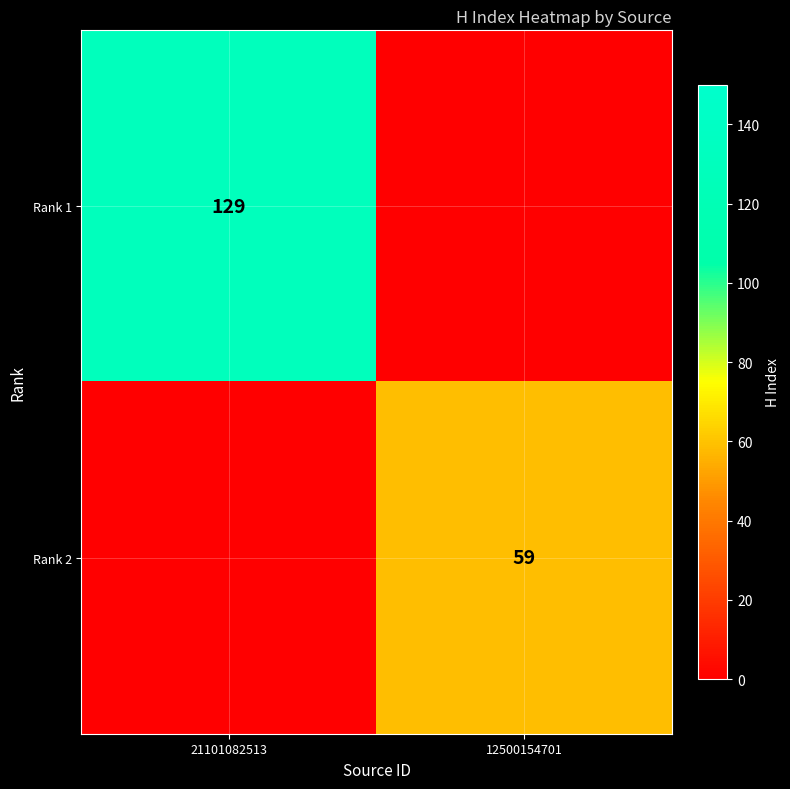

True or false: Rank 2 has a value of 30 at 12500154701.

False